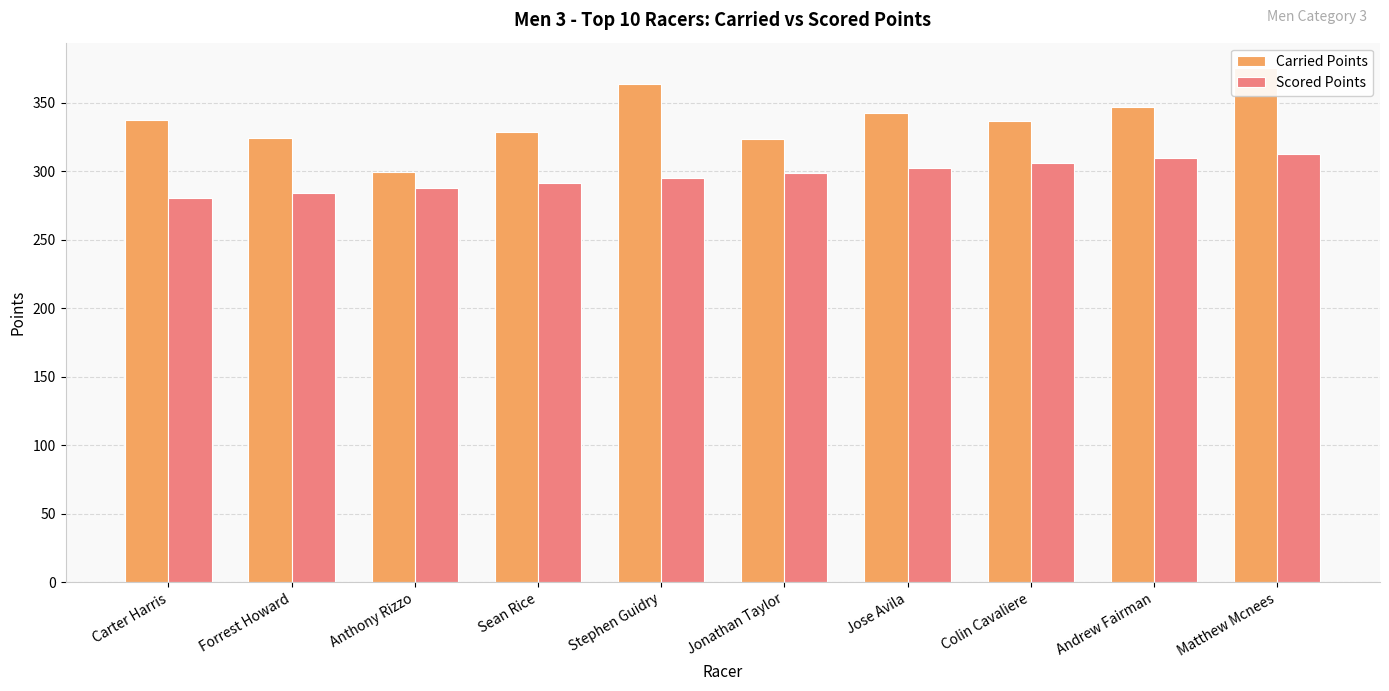

Reading left to right, what are all the values shown in this chart?

Carried Points: 337.6	324.0	299.5	328.5	363.4	323.6	342.1	336.8	346.6	375.0
Scored Points: 280.5	284.1	287.7	291.3	294.9	298.5	302.1	305.7	309.3	312.9